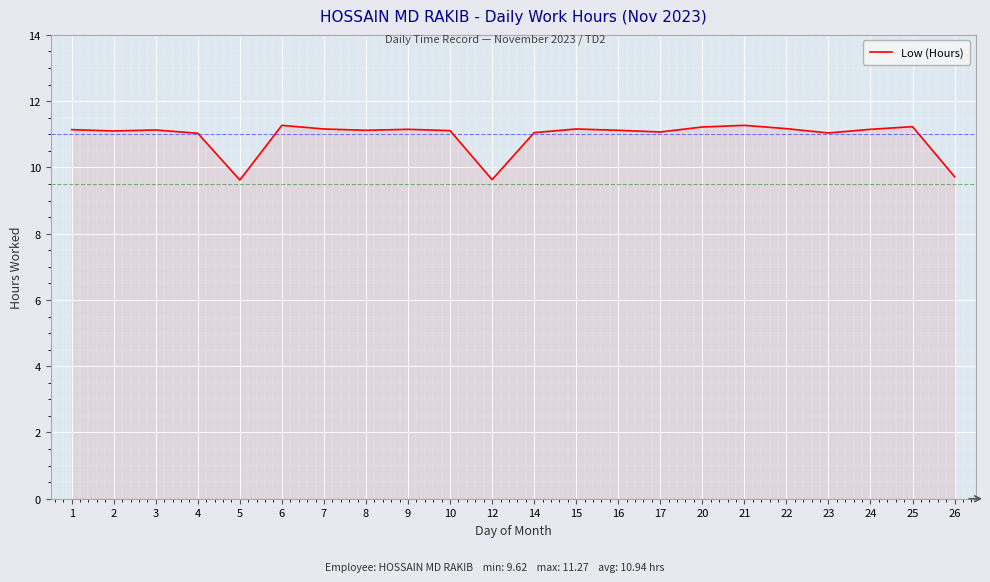

Does the chart display data point markers on the line(s)?

No